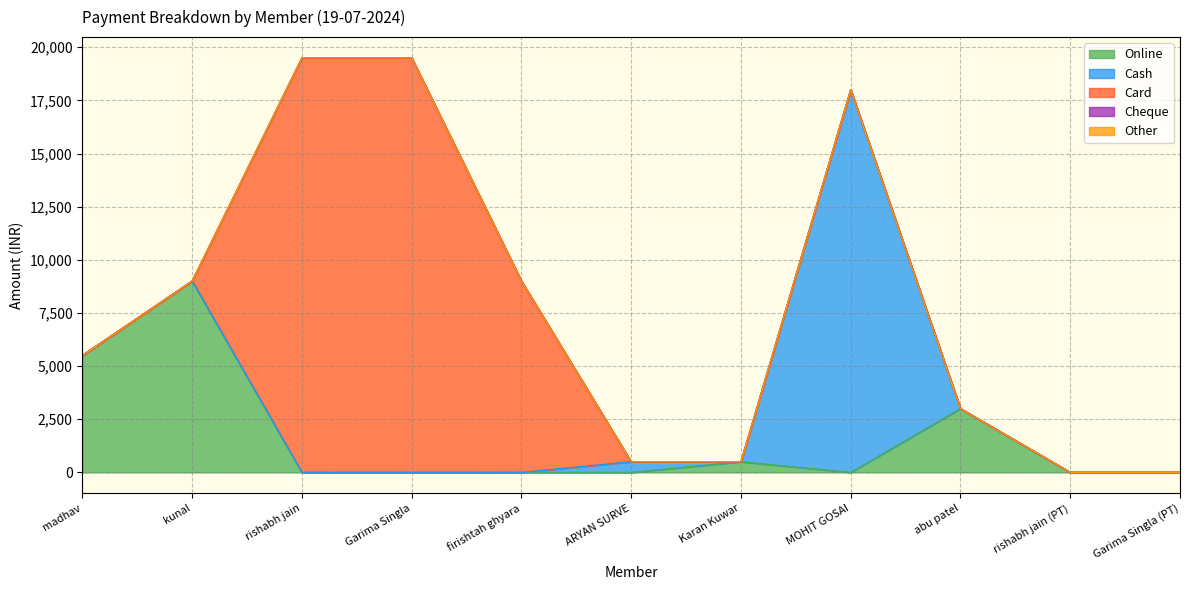

In Online, how many points are lower than both neighbors (excluding endpoints)?

1